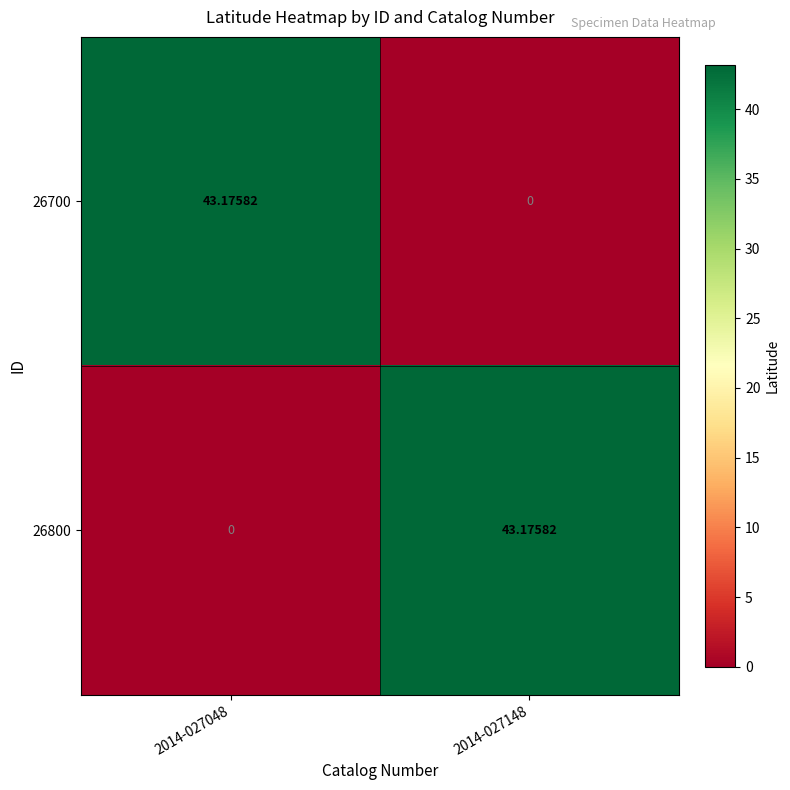

Reading left to right, extract all data points from this chart.

26700: 2014-027048=43.2	2014-027148=0.0
26800: 2014-027048=0.0	2014-027148=43.2